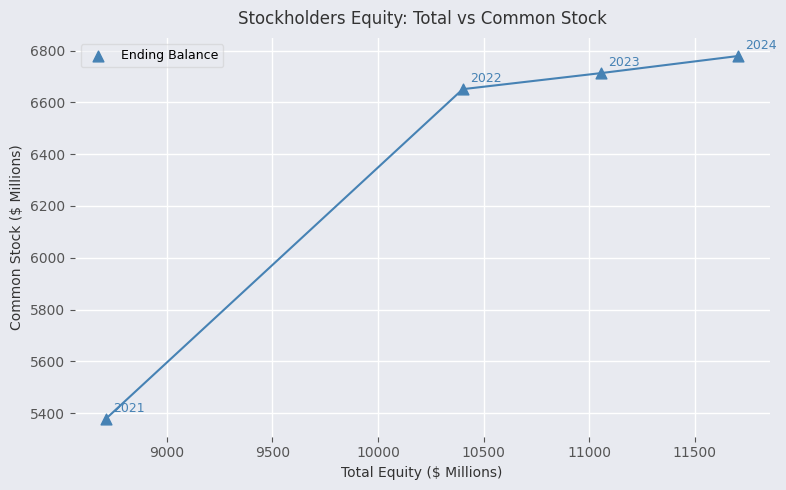

What is the range of Y values (max minus min)?

1400